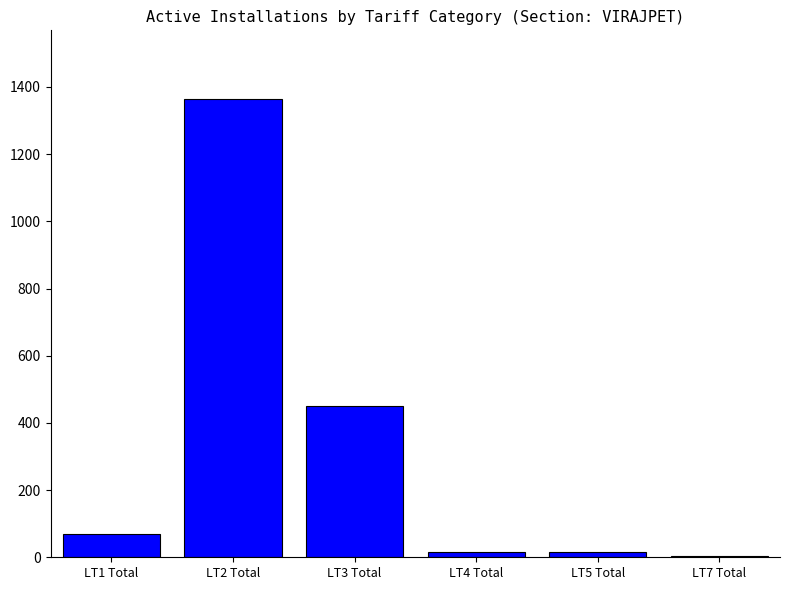

What is the sum of all values?

1918